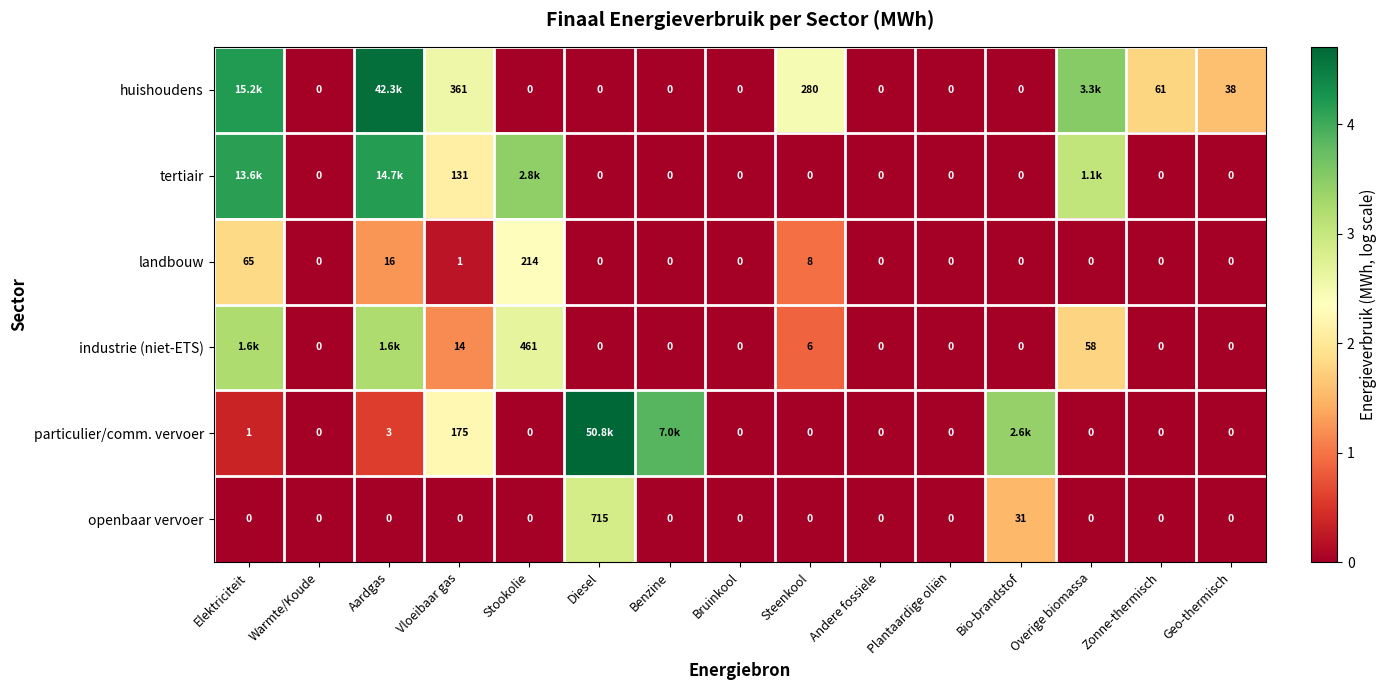

What is the spread (max minus min) of values at Benzine?

3.8